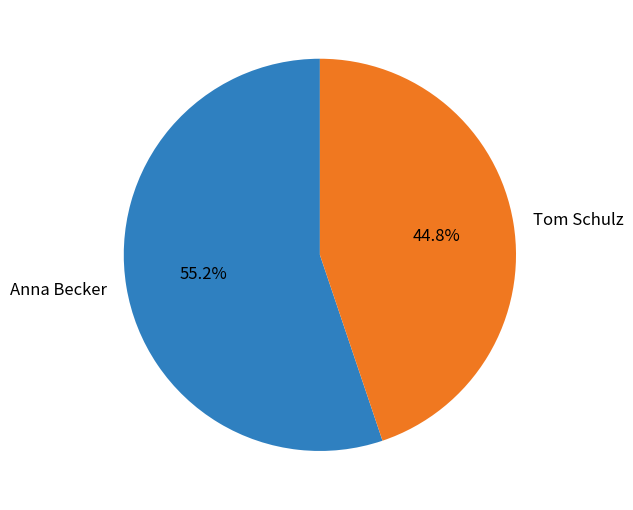

Which slice is the largest?

Anna Becker